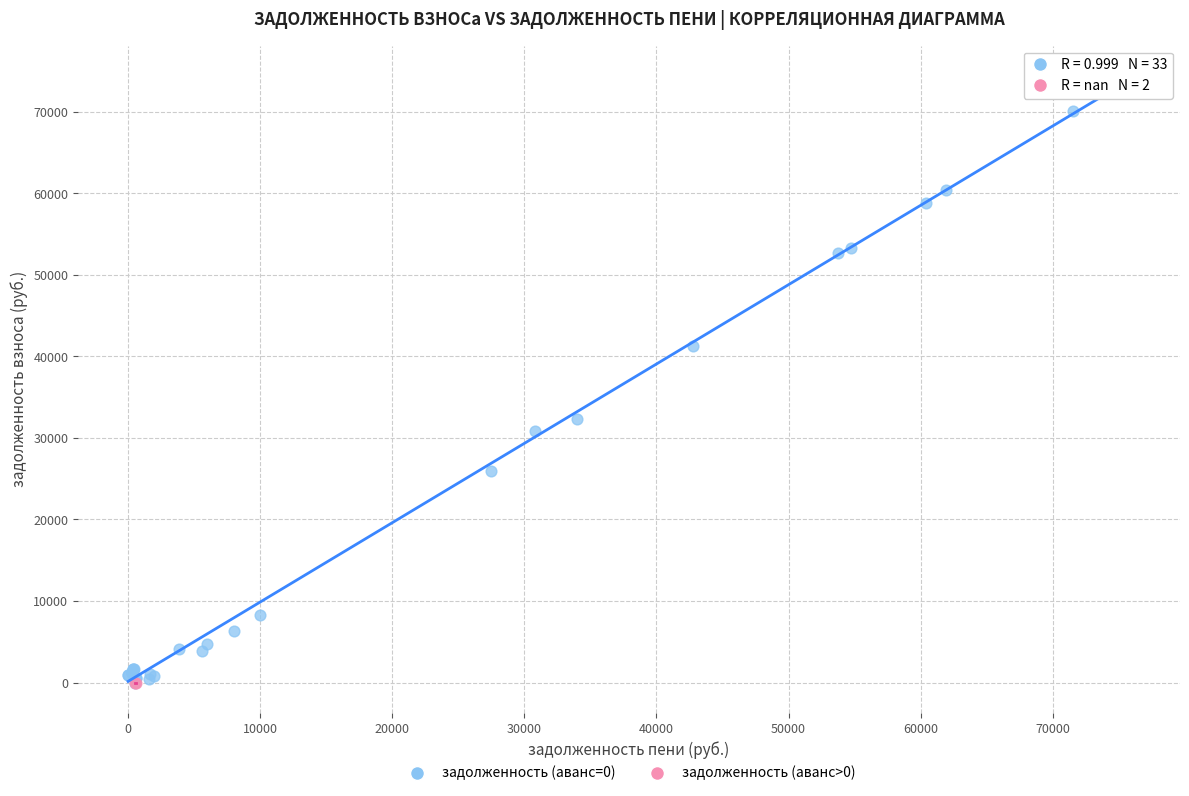

What are all the series names shown in the legend?

задолженность (аванс=0), задолженность (аванс>0)